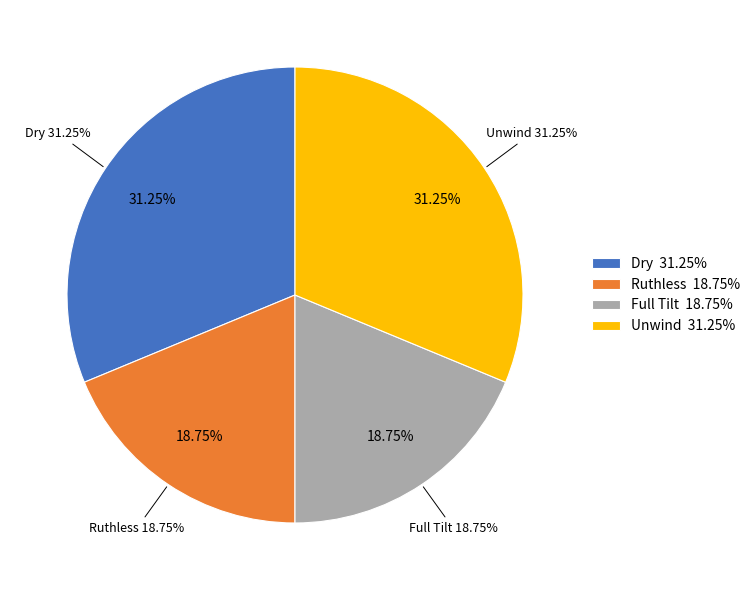

Count the number of slices in the pie.

4